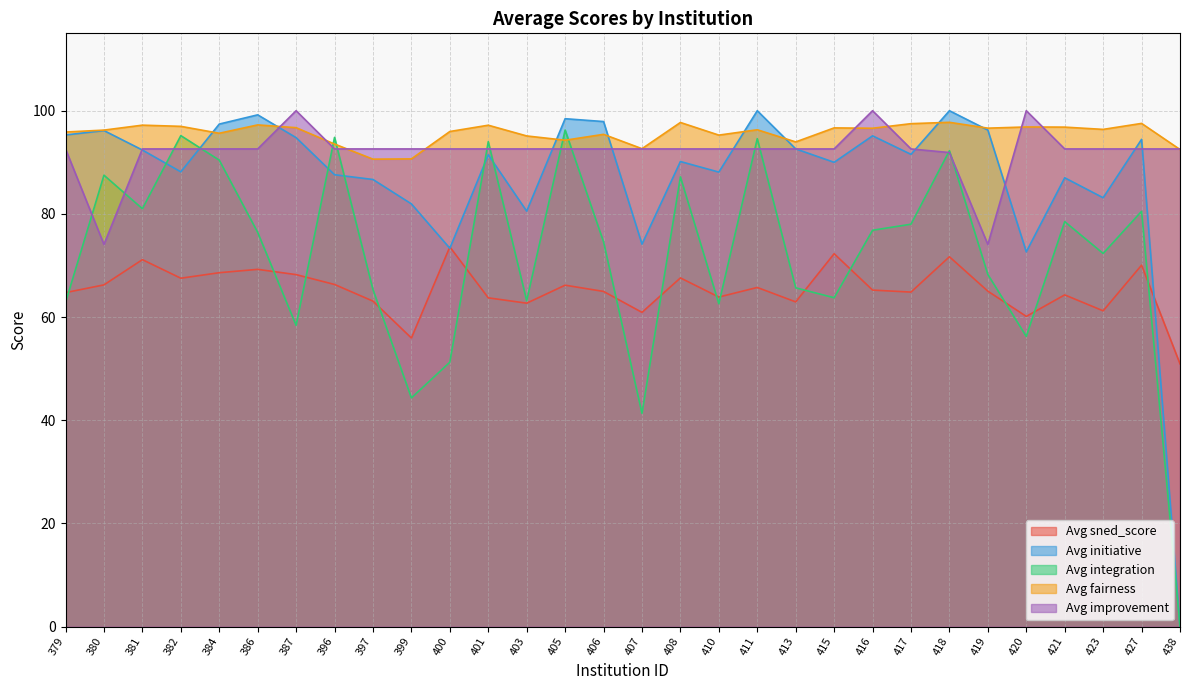

Does the chart have visible grid lines?

Yes